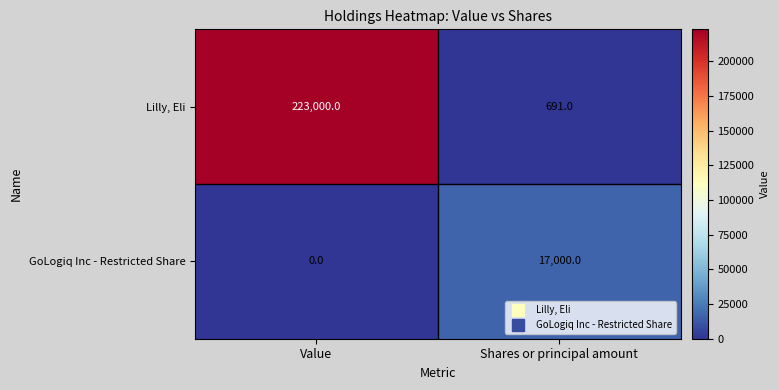

Rank the series by their maximum value, from lowest to highest.

GoLogiq Inc - Restricted Share, Lilly, Eli